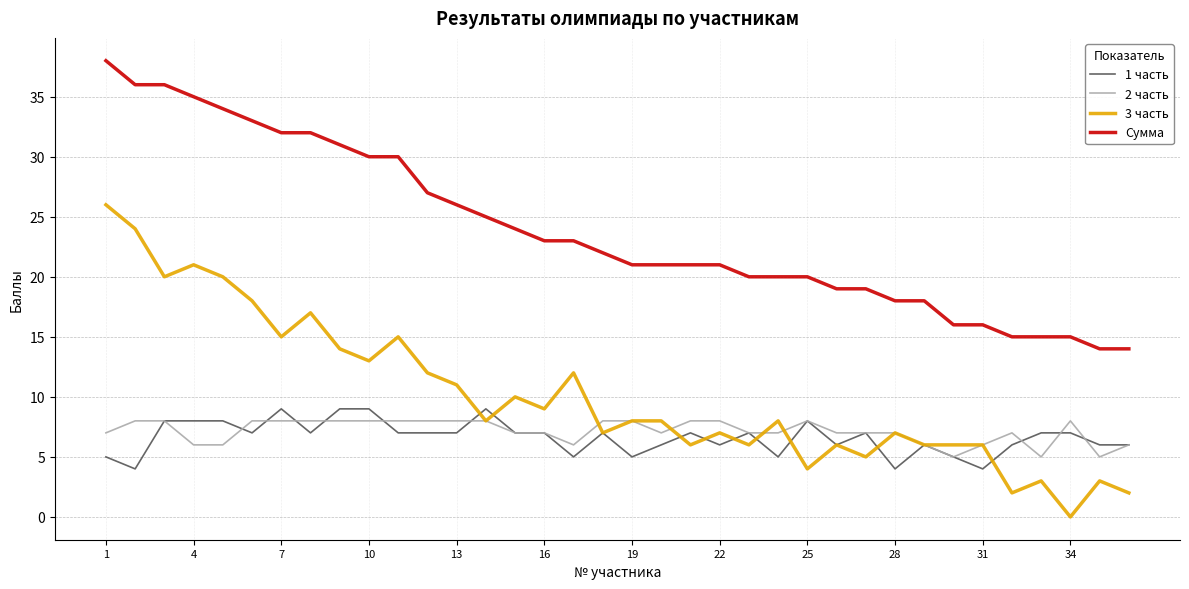

Does the chart display data point markers on the line(s)?

No